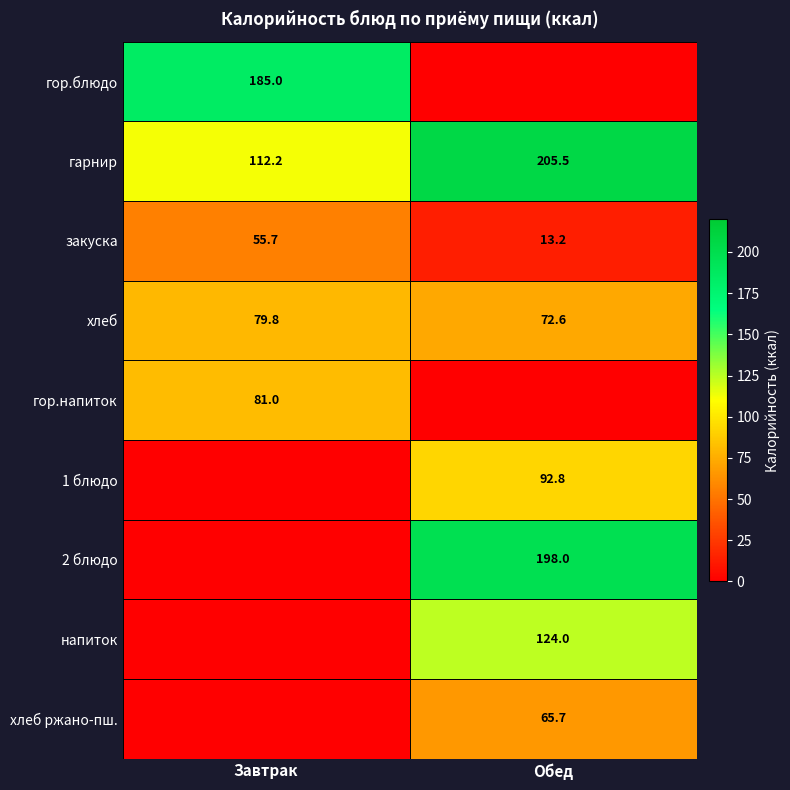

How many data points in закуска are above 55?

1